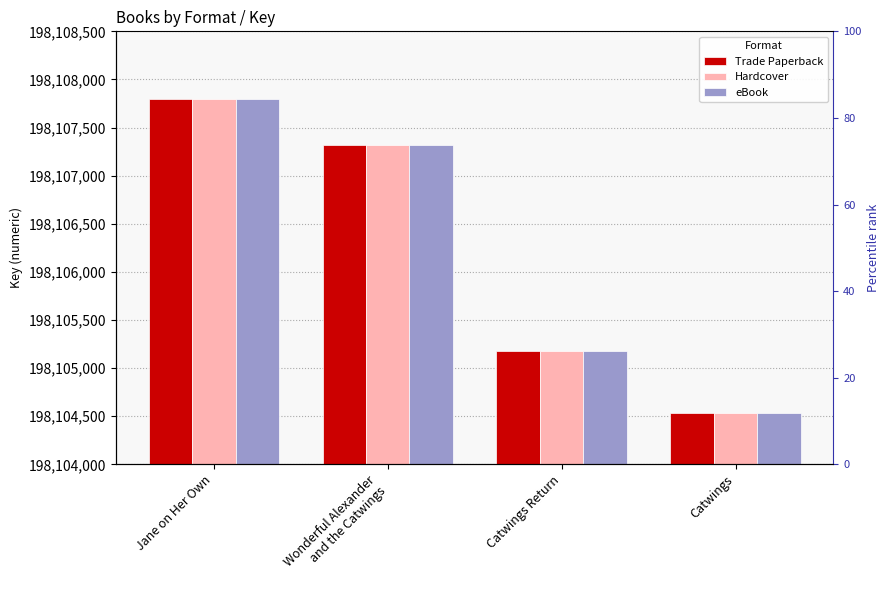

What position from the left is Catwings Return?

3